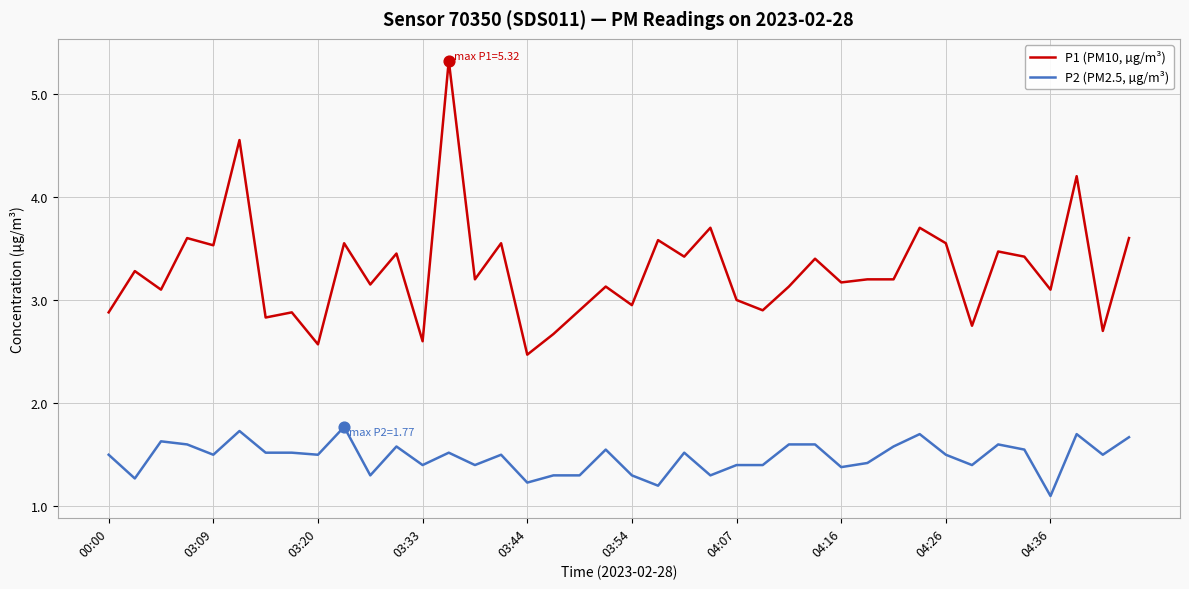

Rank the series by their average value, from lowest to highest.

P2 (PM2.5, µg/m³), P1 (PM10, µg/m³)